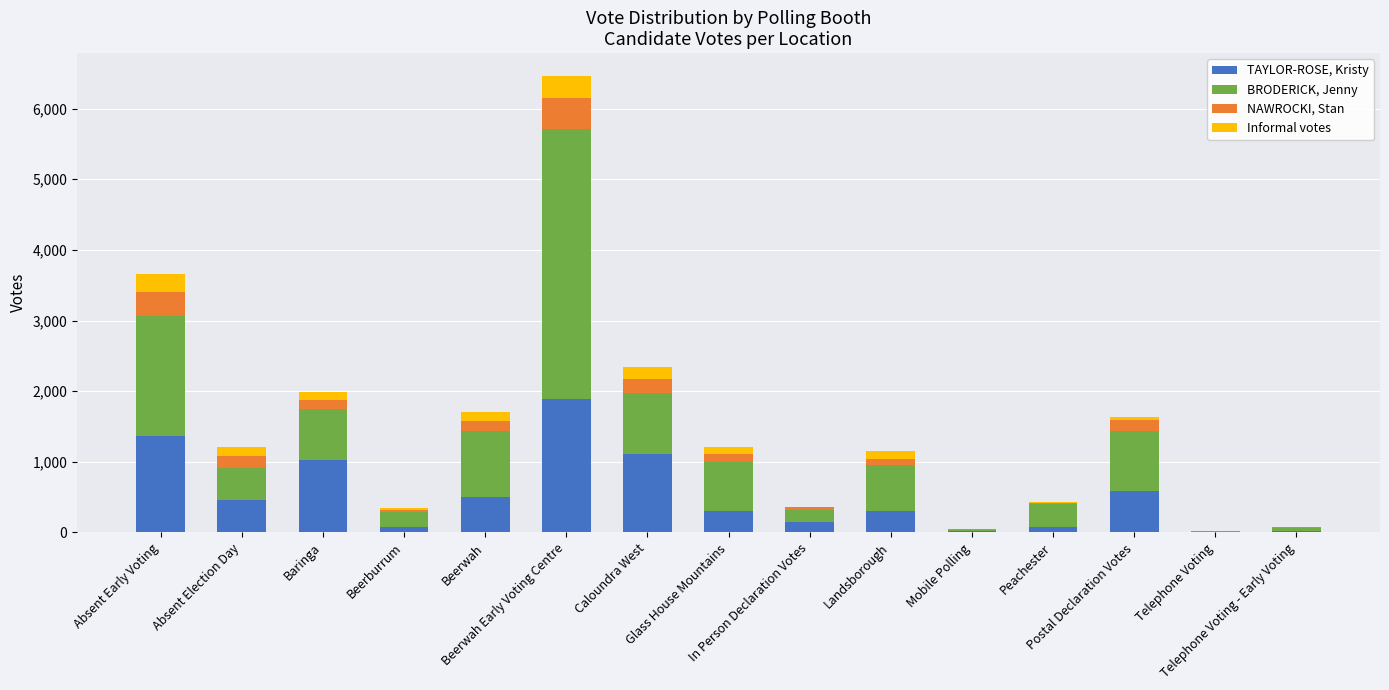

What is the maximum value for TAYLOR-ROSE, Kristy?

1883